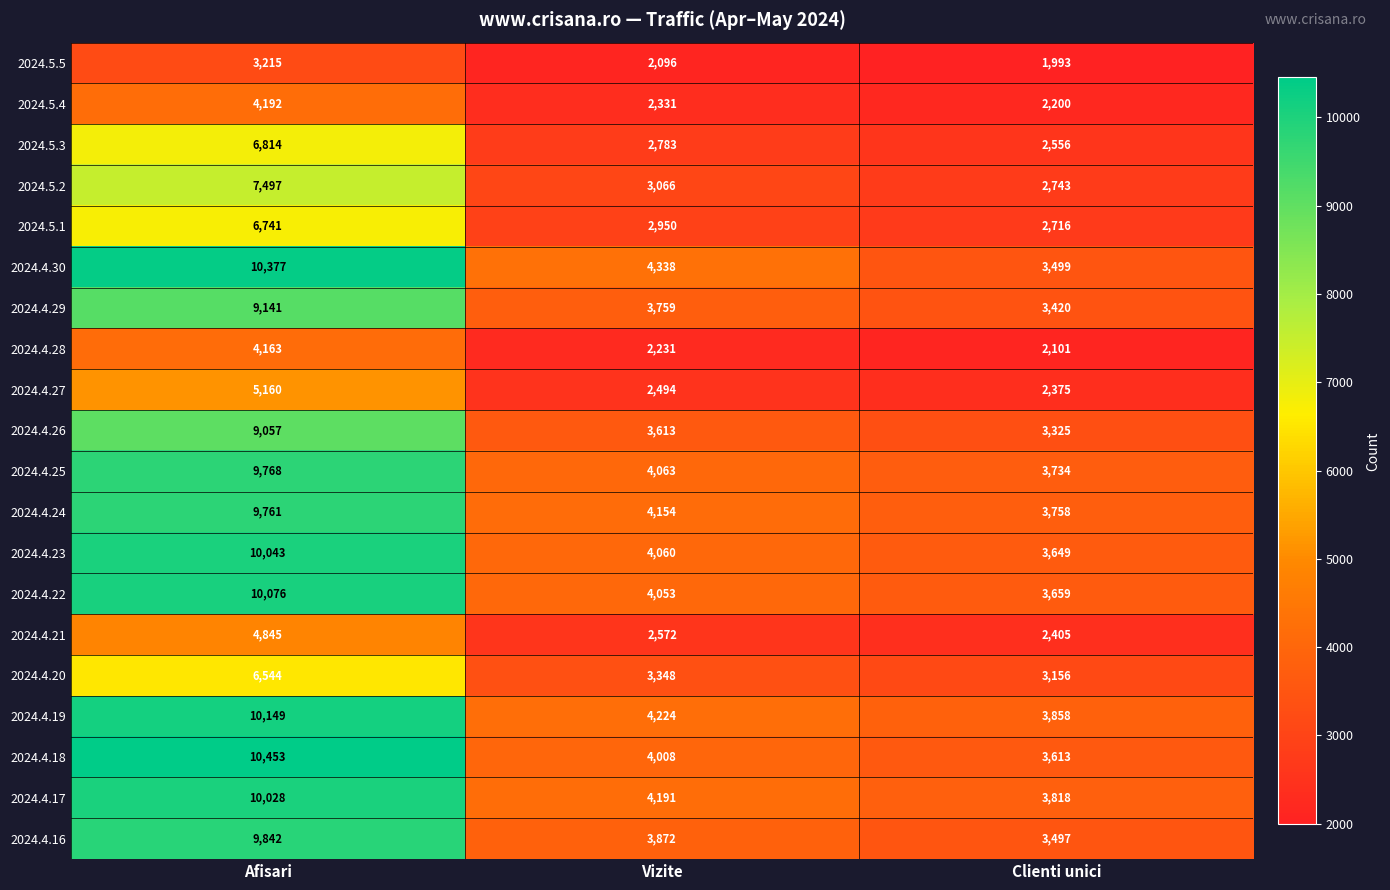

Which series has the largest range (max minus min)?

2024.4.30